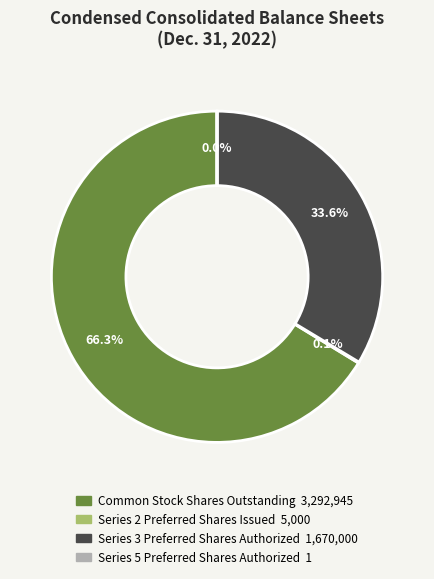

What is the total percentage of Series 3 Preferred Shares Authorized and Common Stock Shares Outstanding?

99.9%